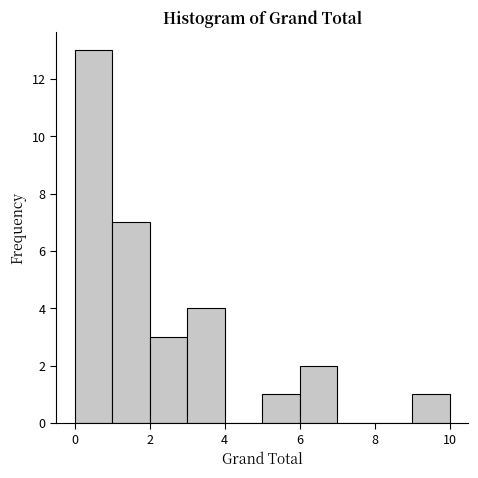

Reading left to right, transcribe this chart: for each bar, give the range it covers on the x-axis and its height. The values are not printed on the chart, so give them approximately, as read against the axis.

0 to 1: 13
1 to 2: 7
2 to 3: 3
3 to 4: 4
4 to 5: 0
5 to 6: 1
6 to 7: 2
7 to 8: 0
8 to 9: 0
9 to 10: 1